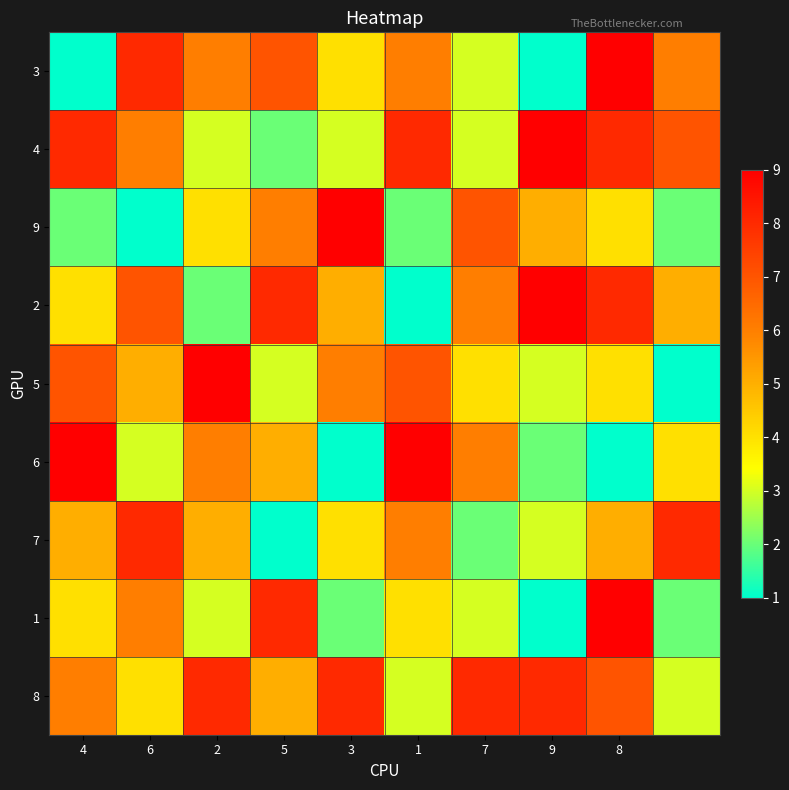

Reading left to right, what are all the values shown in this chart?

3: 1	8	6	7	4	6	3	1	9	6
4: 8	6	3	2	3	8	3	9	8	7
9: 2	1	4	6	9	2	7	5	4	2
2: 4	7	2	8	5	1	6	9	8	5
5: 7	5	9	3	6	7	4	3	4	1
6: 9	3	6	5	1	9	6	2	1	4
7: 5	8	5	1	4	6	2	3	5	8
1: 4	6	3	8	2	4	3	1	9	2
8: 6	4	8	5	8	3	8	8	7	3